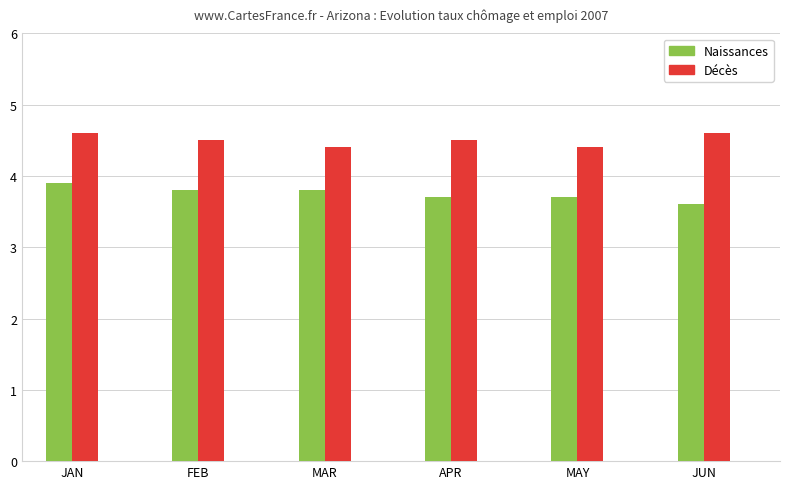

What is the difference between the highest and lowest values at MAY?

0.7